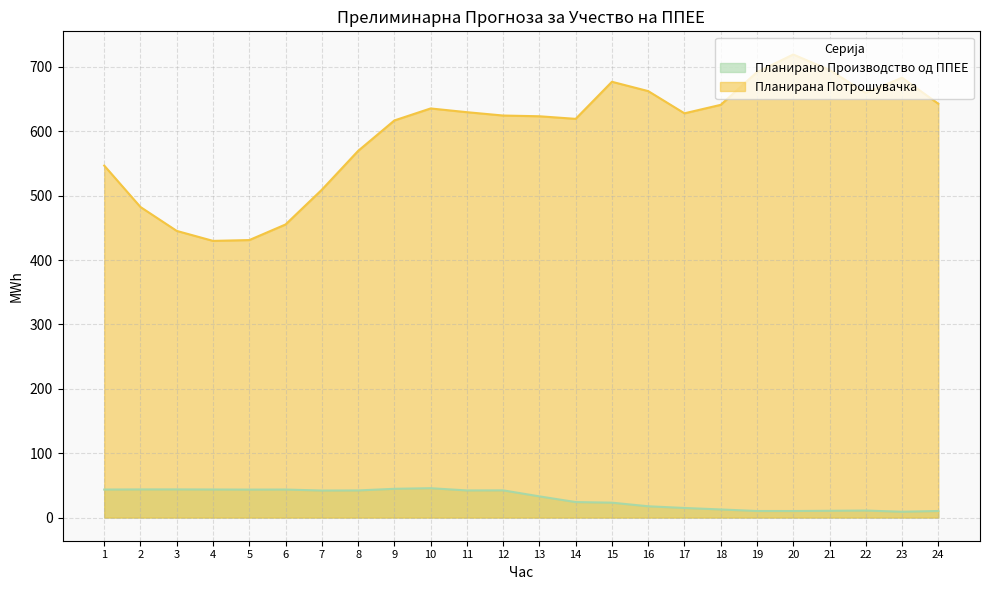

Reading right to left, what are all the values shown in this chart?

Планирано Производство од ППЕЕ: 10.2	9.0	10.9	10.5	10.2	10.2	12.6	14.9	17.5	23.1	24.1	32.9	42.3	42.1	45.6	44.7	42.1	42.0	43.5	43.4	43.6	43.7	43.7	43.5
Планирана Потрошувачка: 642.8	683.2	659.6	695.2	719.3	691.9	641.1	627.9	662.4	676.9	619.3	623.3	624.4	629.6	635.4	616.8	569.5	509.2	455.2	431.0	429.7	445.2	482.3	546.7